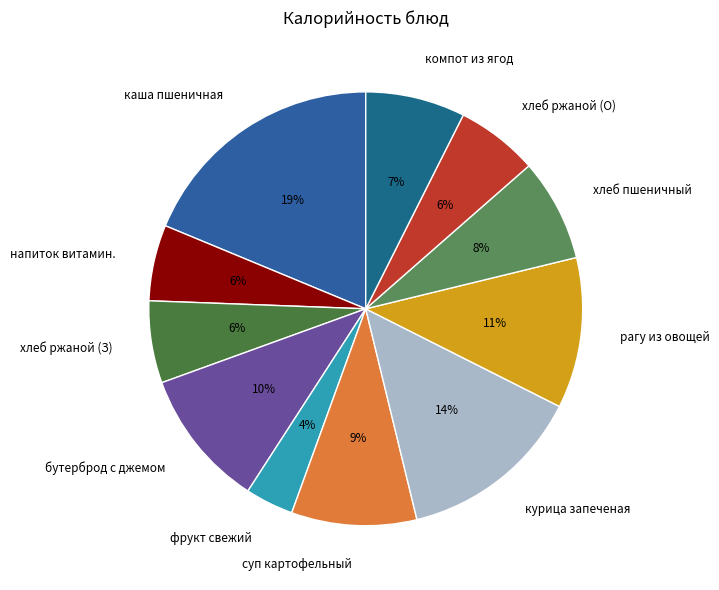

To the nearest percent, what is the average slice percentage?

9%